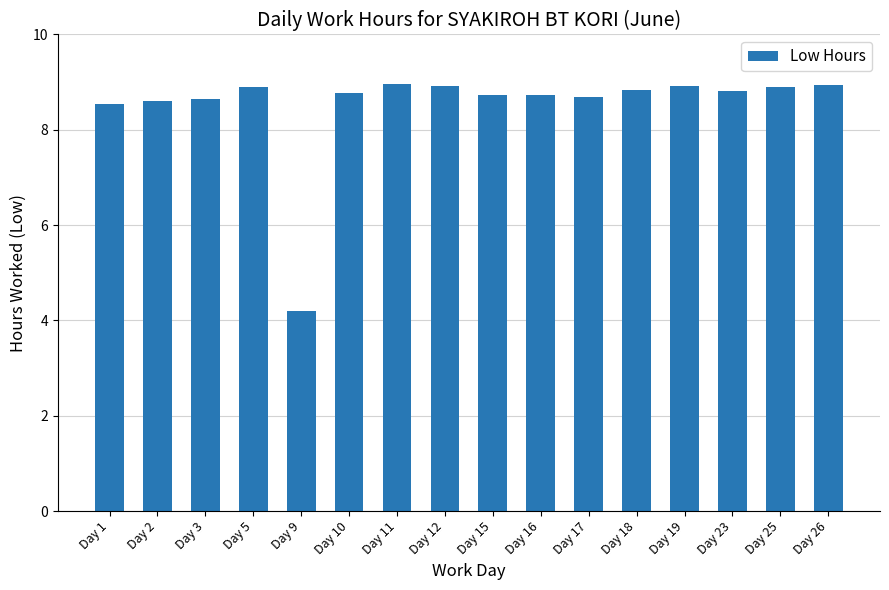

Reading left to right, list all the values displayed in this chart.

8.6	8.6	8.6	8.9	4.2	8.8	9.0	8.9	8.7	8.7	8.7	8.8	8.9	8.8	8.9	8.9